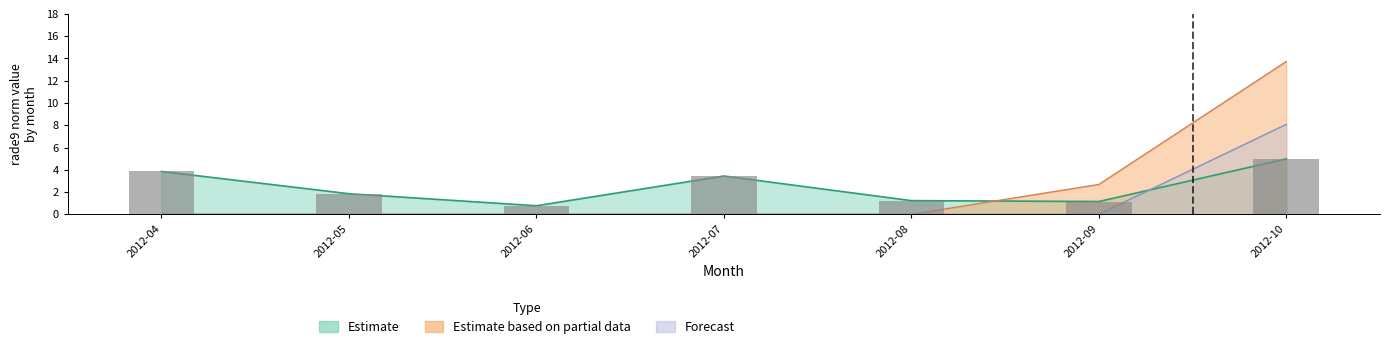

At which category is the sum across all series the highest?

2012-10